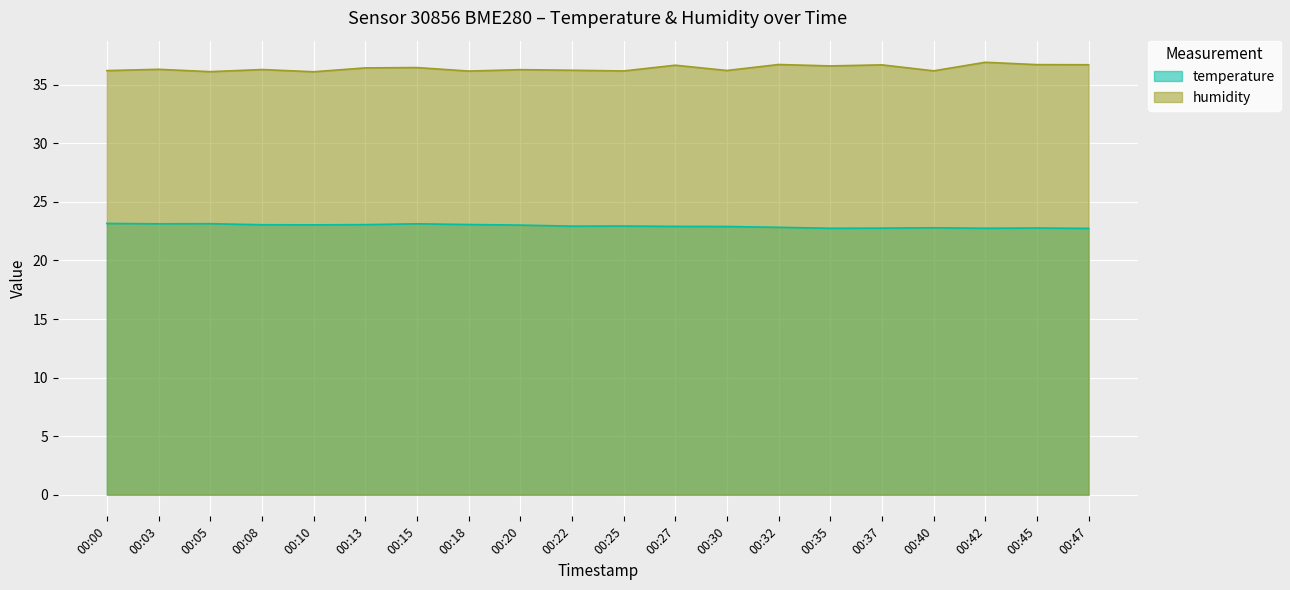

True or false: temperature has a value of 23.0 at 00:10.

True